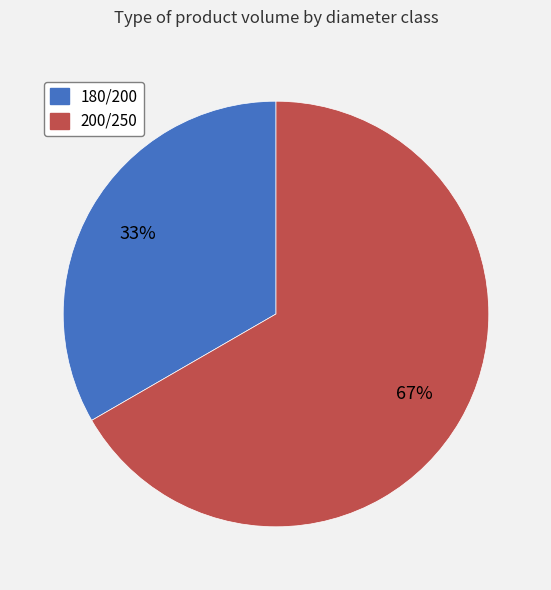

Which category has the smallest portion of the pie?

180/200